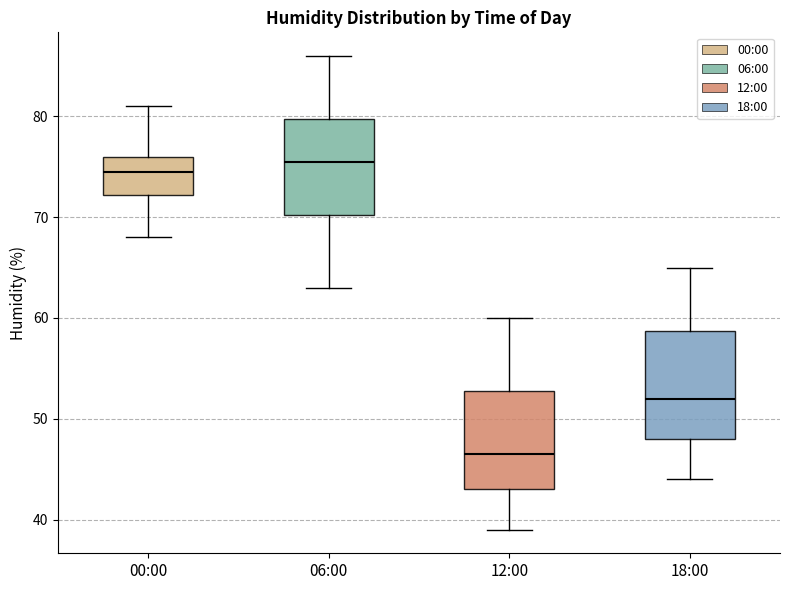

Where is the lower edge of the box for 00:00 on the y-axis? The values are not printed on the chart, so give them approximately, as read against the axis.

72